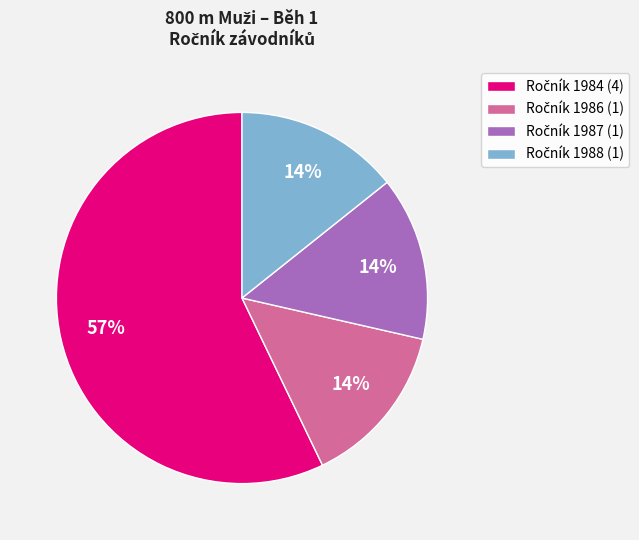

How many segments does this pie chart have?

4